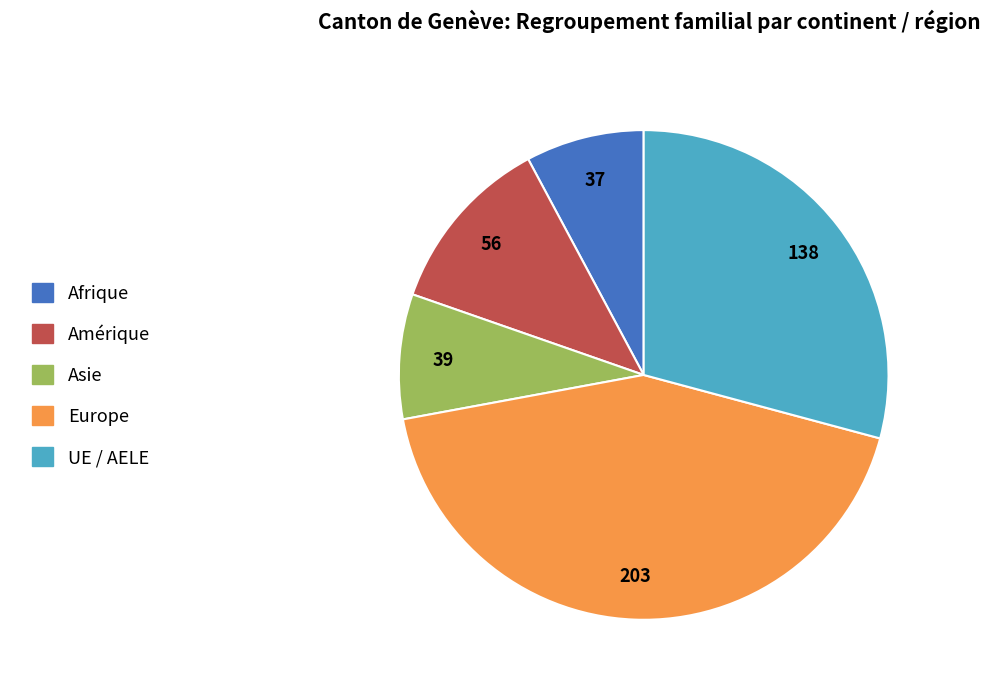

The UE / AELE slice represents 35% of the pie. True or false?

False